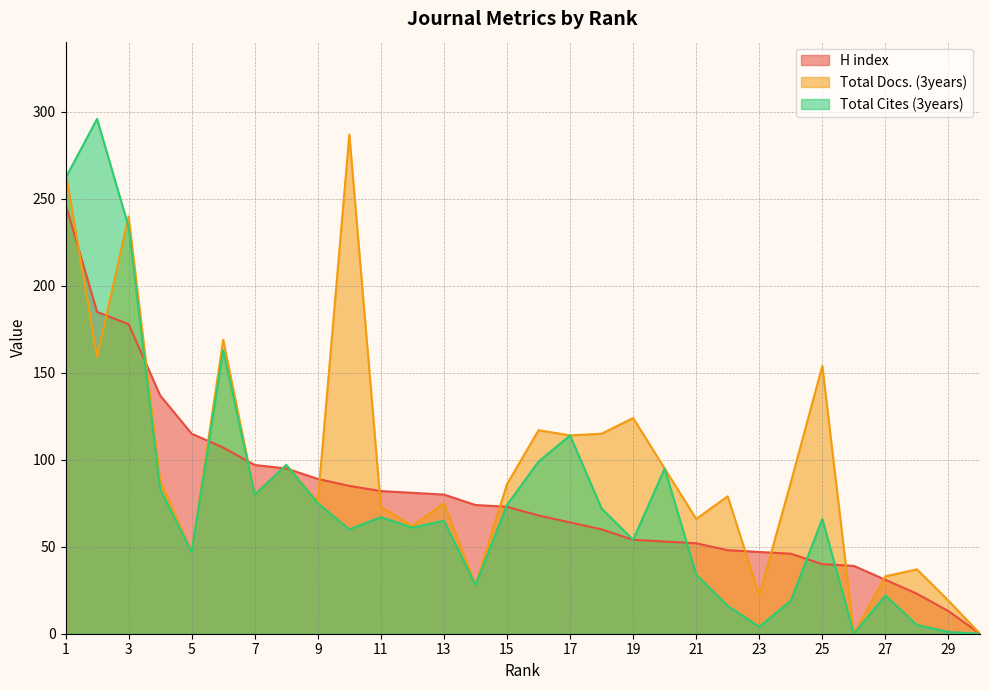

How many positive values does the Total Docs. (3years) series have?

28